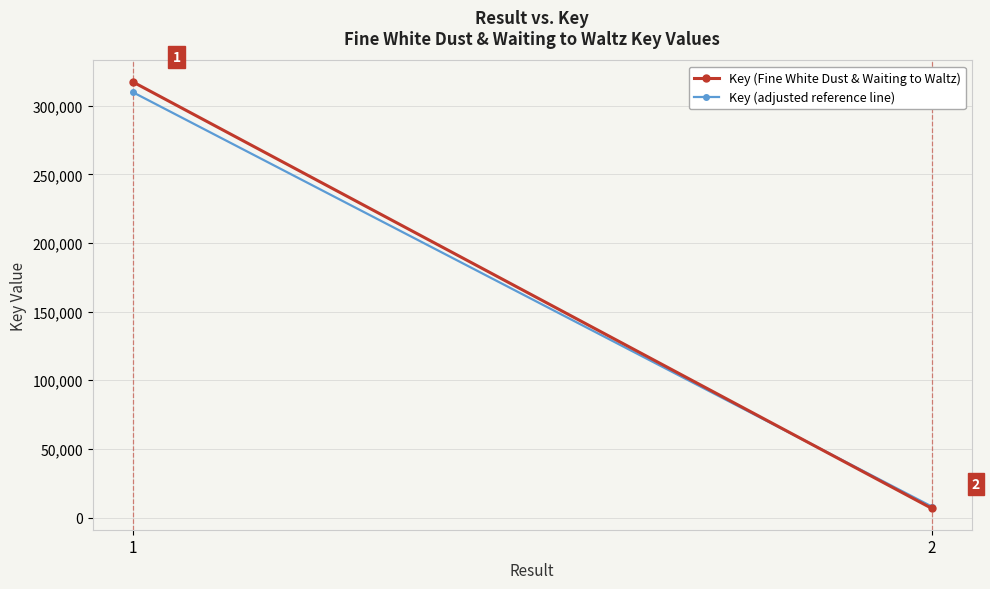

Reading left to right, list all the values displayed in this chart.

Key (Fine White Dust & Waiting to Waltz): 317503	6642
Key (adjusted reference line): 310000	8000